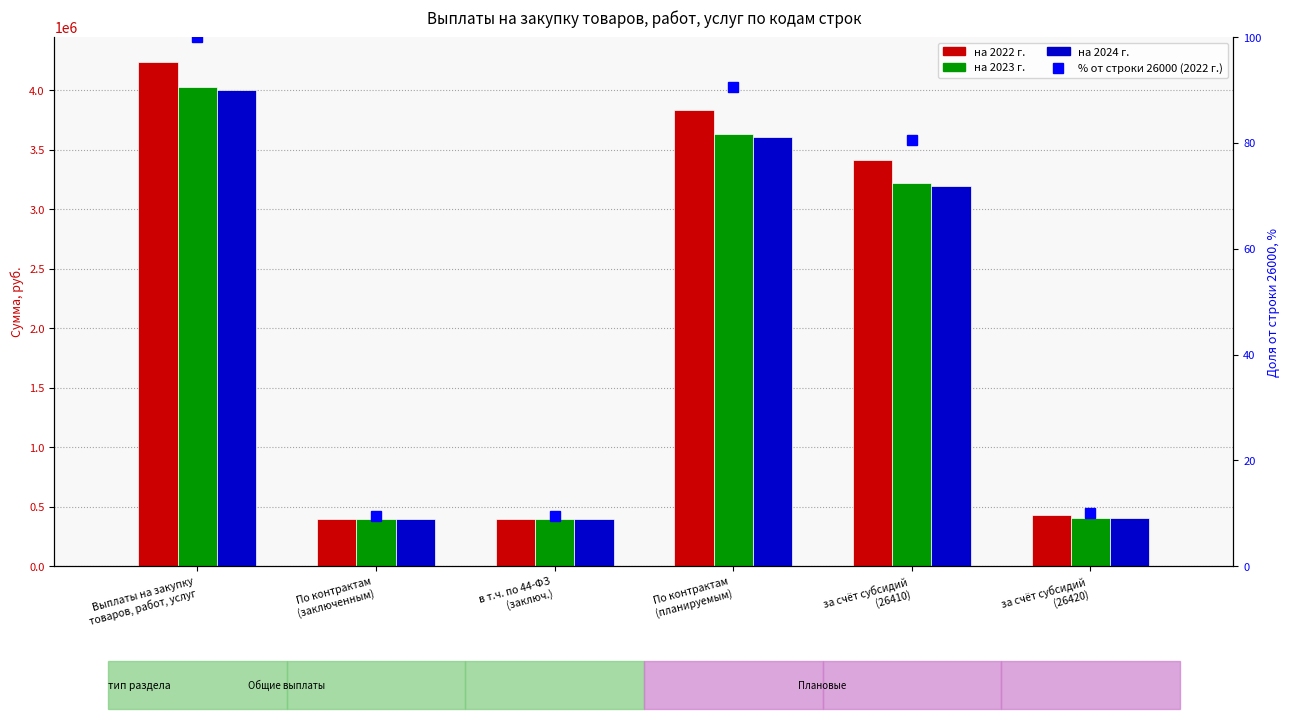

What are all the series names shown in the legend?

на 2022 г., на 2023 г., на 2024 г., % от строки 26000 (2022)